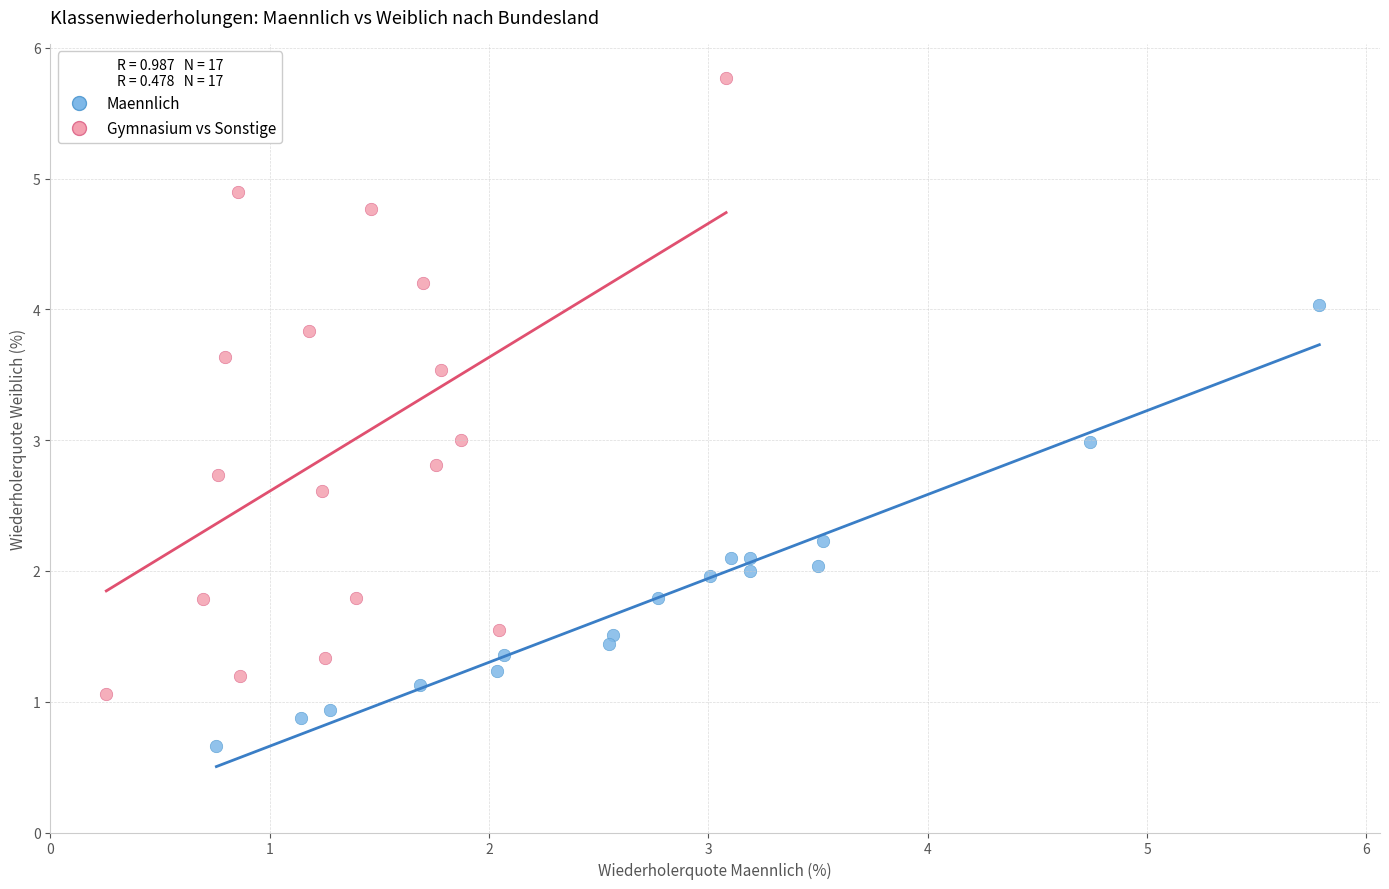

Which series has the largest Y range (max minus min)?

Gymnasium vs Sonstige